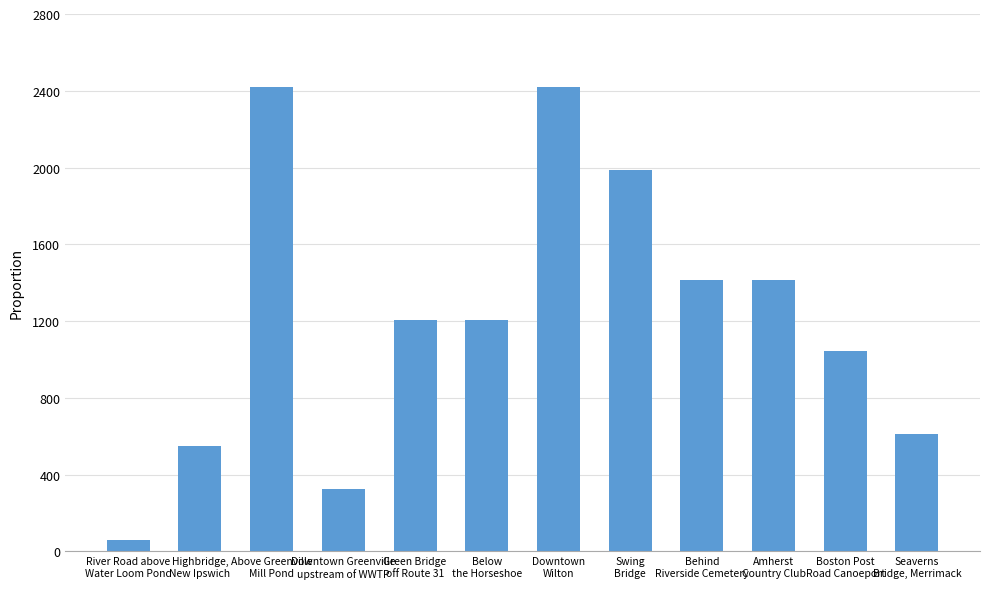

What is the sum of all values?

14652.5